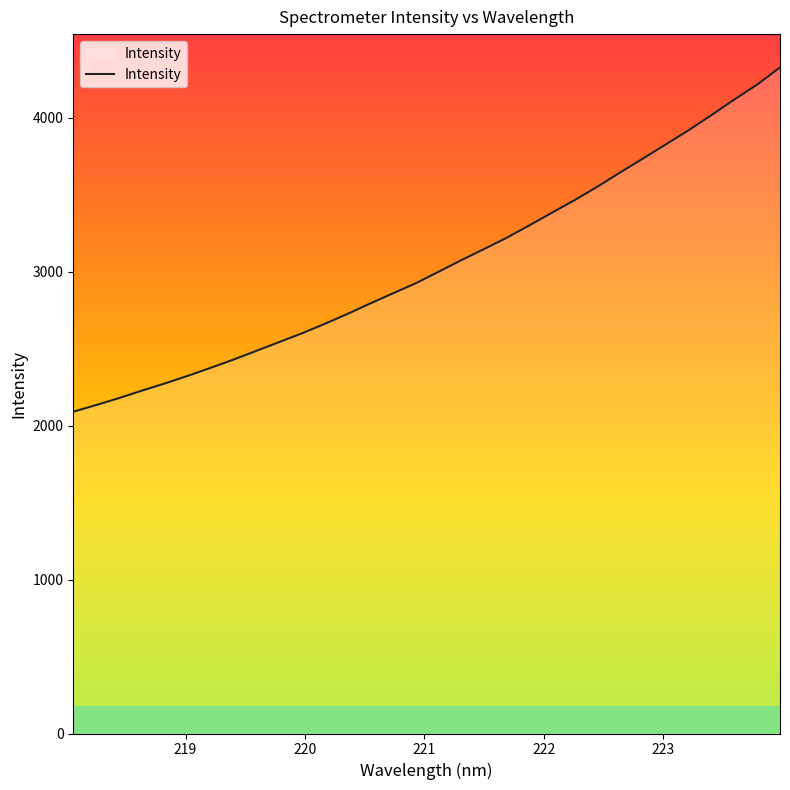

What is the greatest value displayed?

4325.5